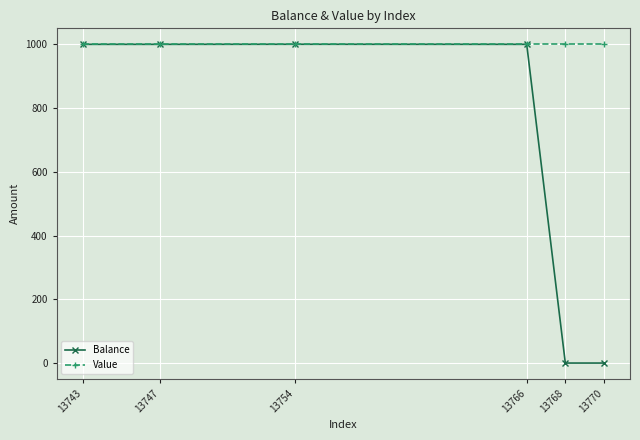

What is the difference between the maximum and second lowest values in the Balance series?

1000.2